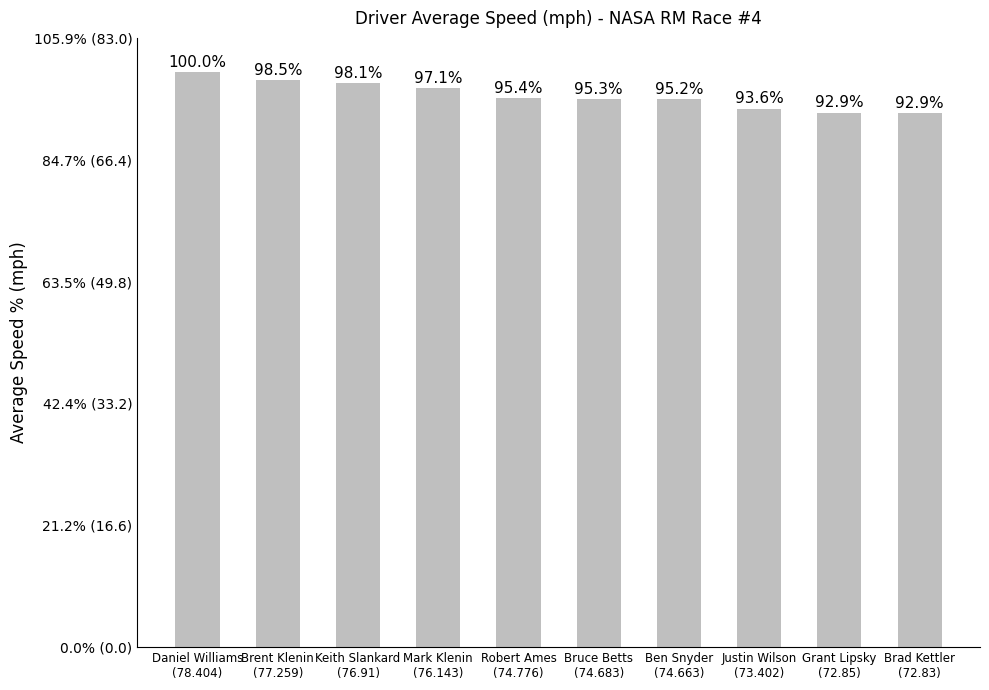

Does the chart contain any negative values?

No